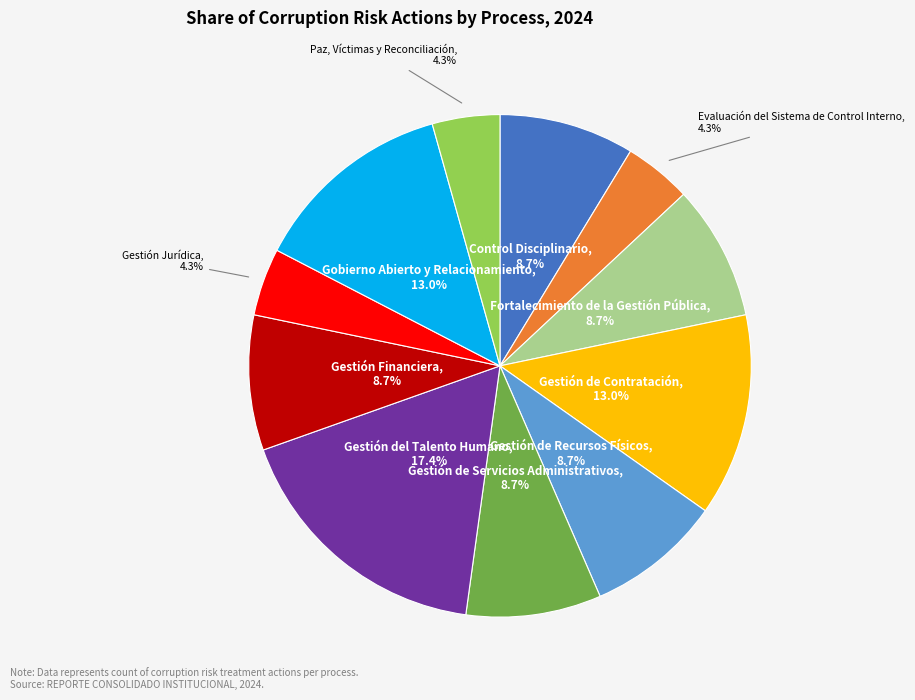

Does any single category account for the majority?

No